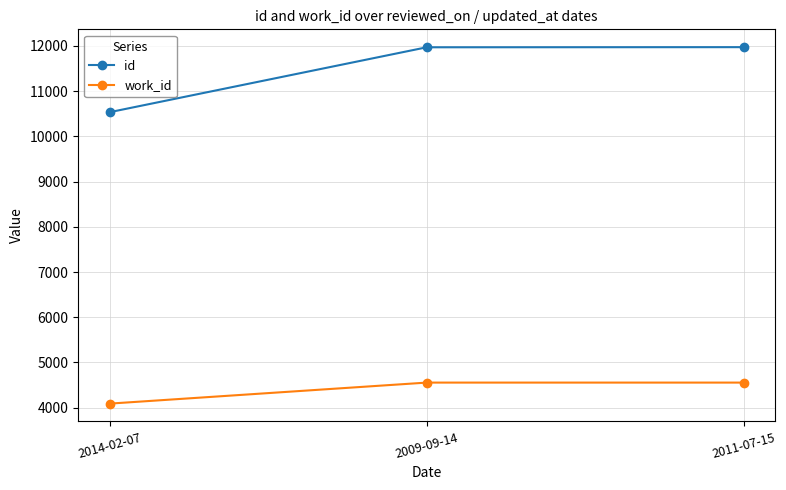

At 2014-02-07, list the series in order from smallest to largest.

work_id, id